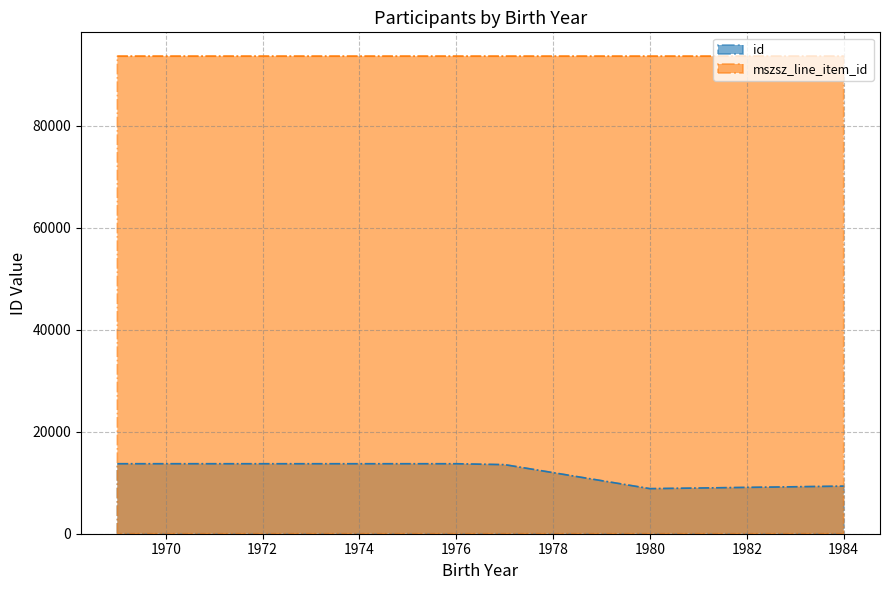

How many data points in id are less than 13541?

2